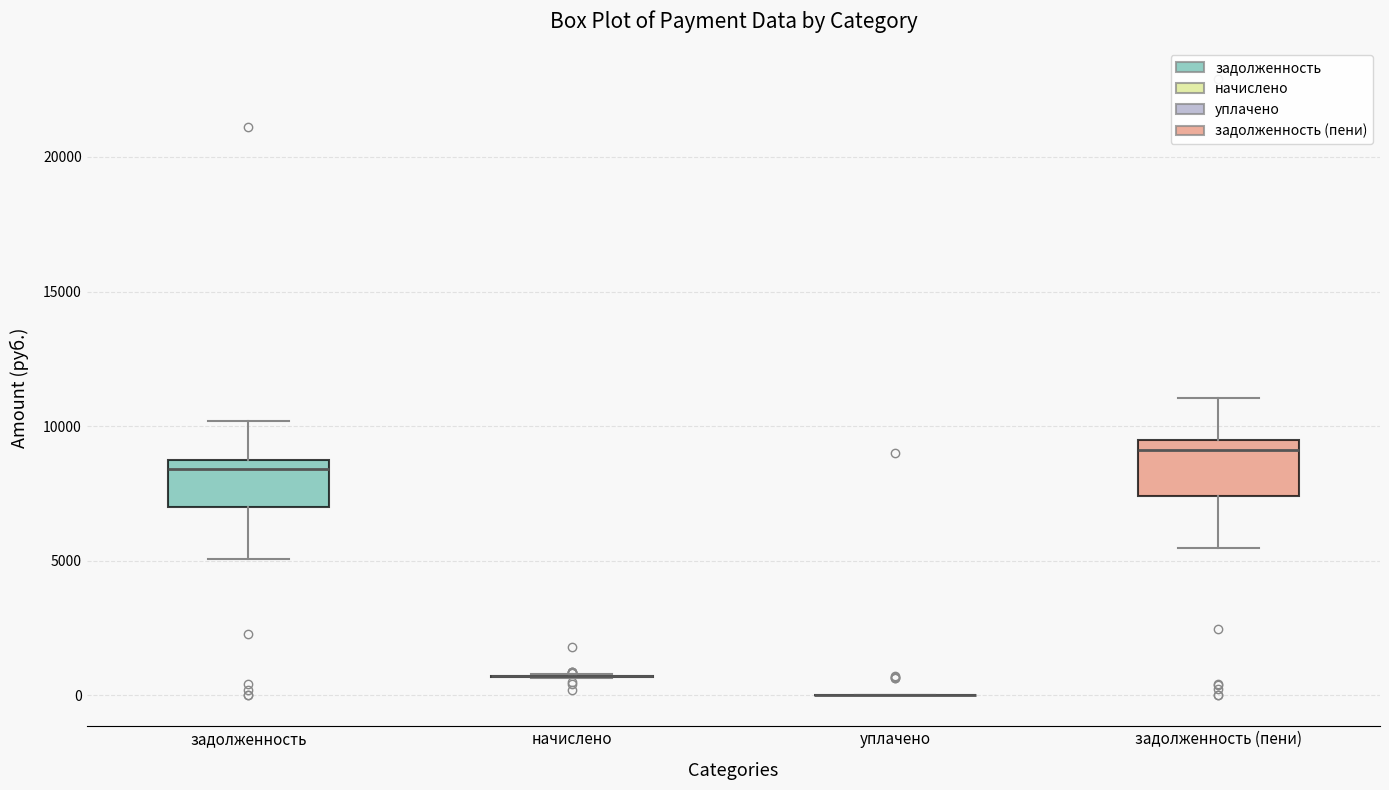

Reading left to right, transcribe this box plot: for each box, give where its median line is, the range the box spans, and where its two whiskers end, as read against the y-axis. The values are not printed on the chart, so give them approximately, as read against the axis.

задолженность: median 8500 (just below the box's upper edge), box 7000 to 8500, whiskers 5000 to 10000
начислено: box collapsed to a line at 500, whiskers 500 to 1000
уплачено: box collapsed to a line at 0, whiskers 0 to 0
задолженность (пени): median 9000, box 7500 to 9500, whiskers 5500 to 11000